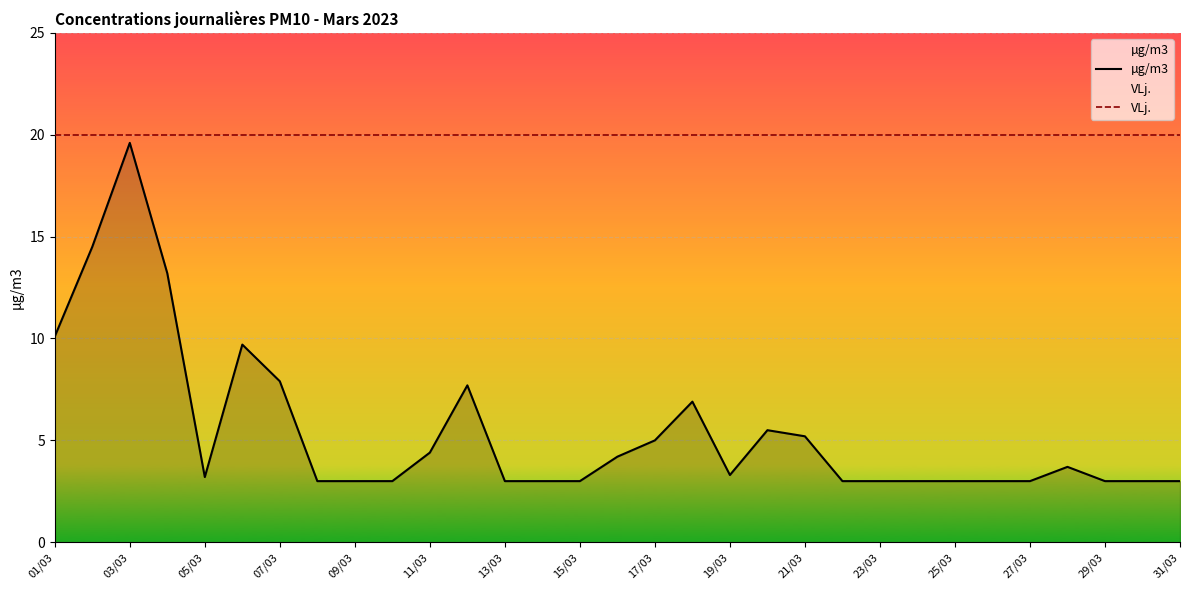

Rank the series at 29 from highest to lowest value.

VLj., µg/m3